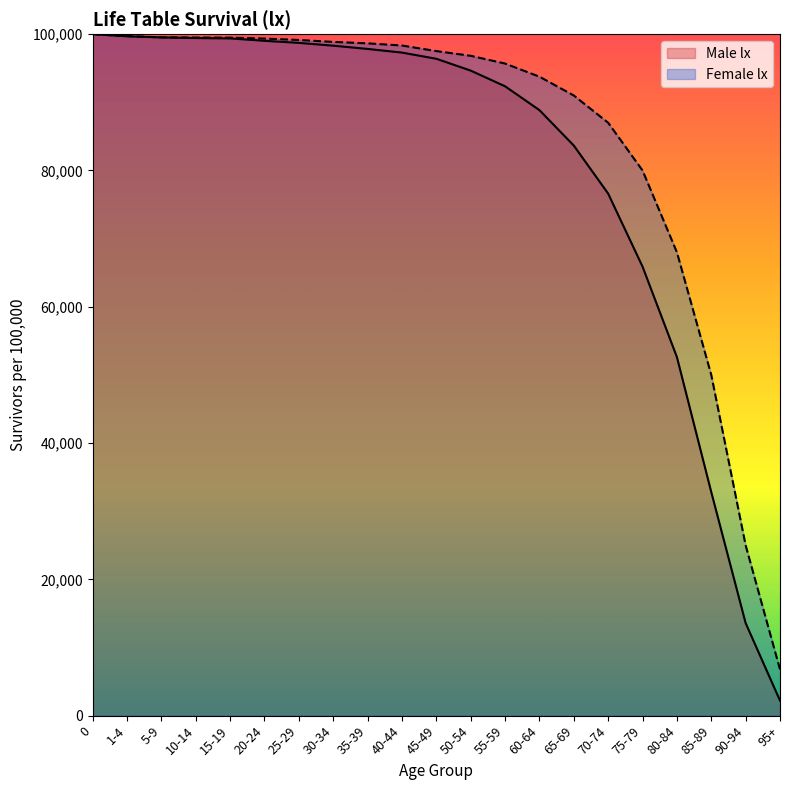

What is the sum of the Male lx values at 35-39 and 85-89?

130635